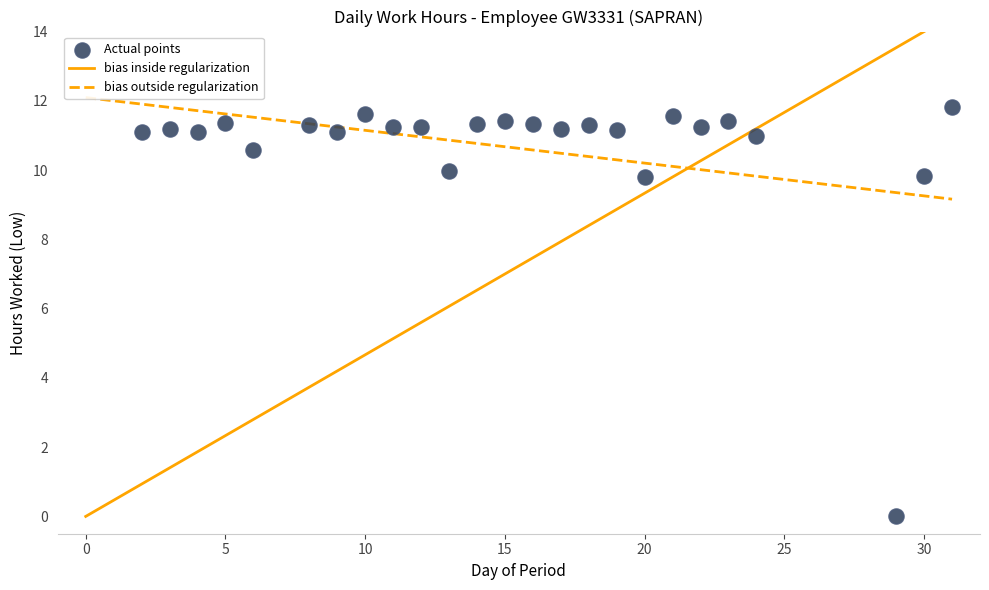

What is the range of Y values (max minus min)?

11.8